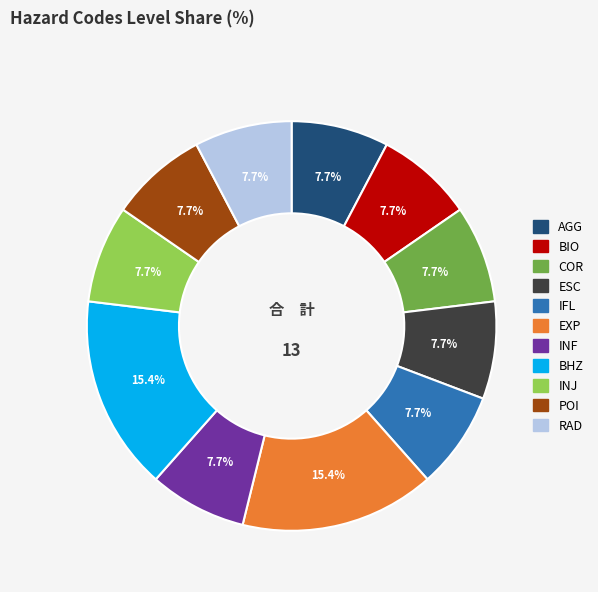

Does RAD account for over 50% of the chart?

No